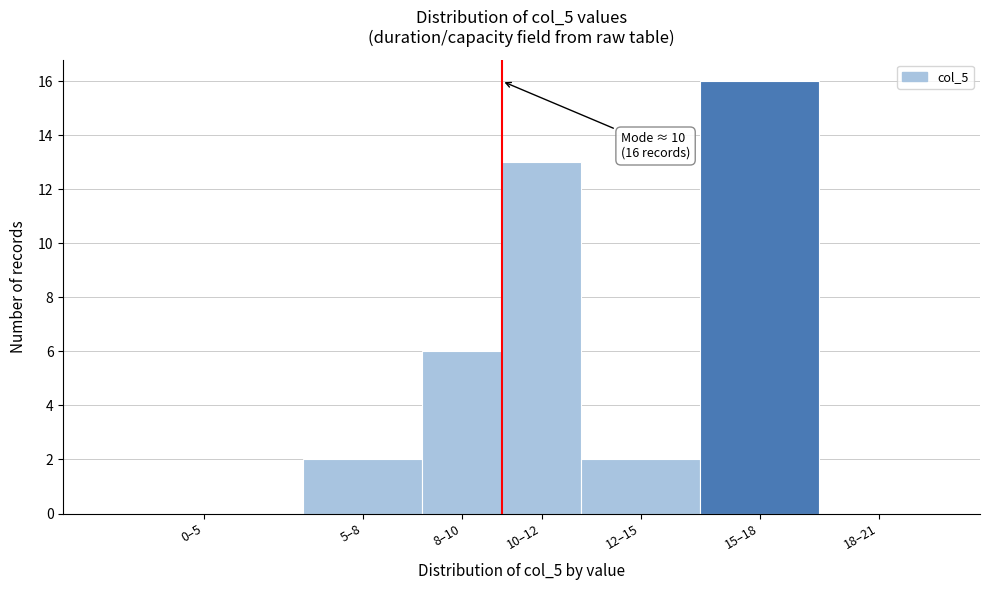

Reading left to right, transcribe all the data shown in this chart.

0–5=0	5–8=2	8–10=6	10–12=13	12–15=2	15–18=16	18–21=0